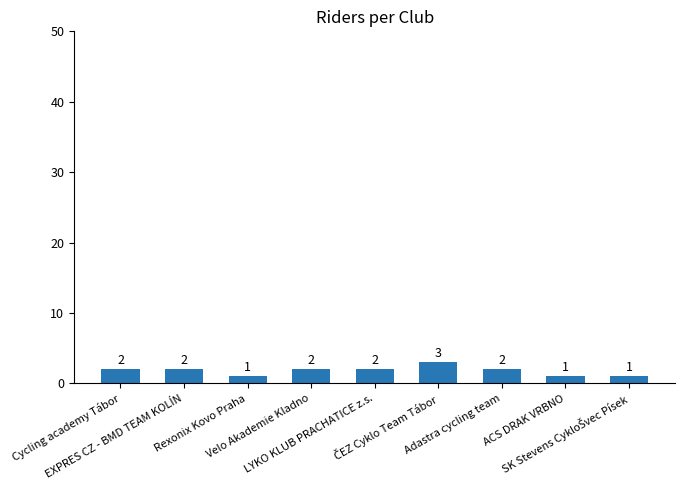

Count the values in the range 1 to 2.

8